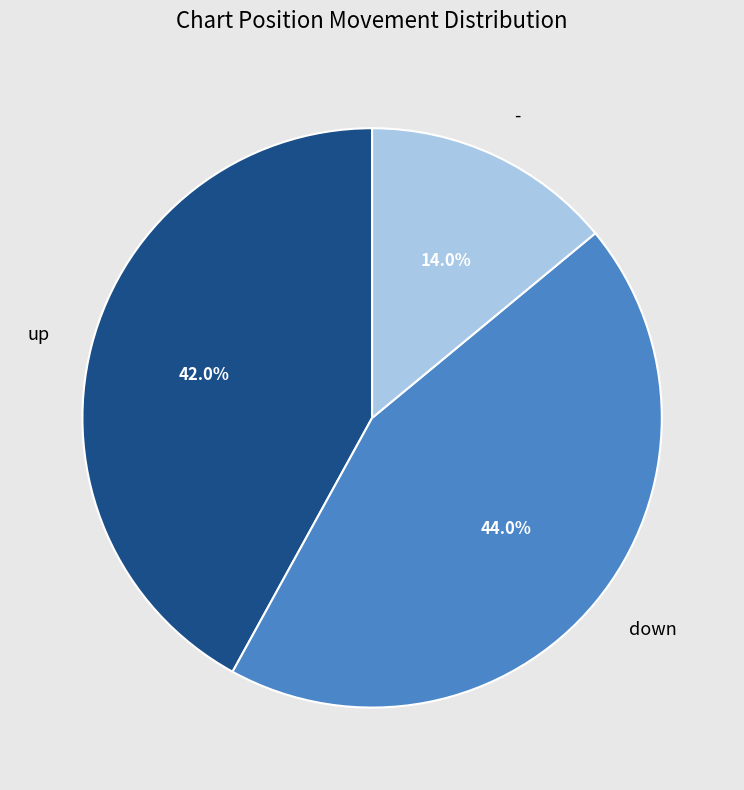

Which slice is the largest?

down